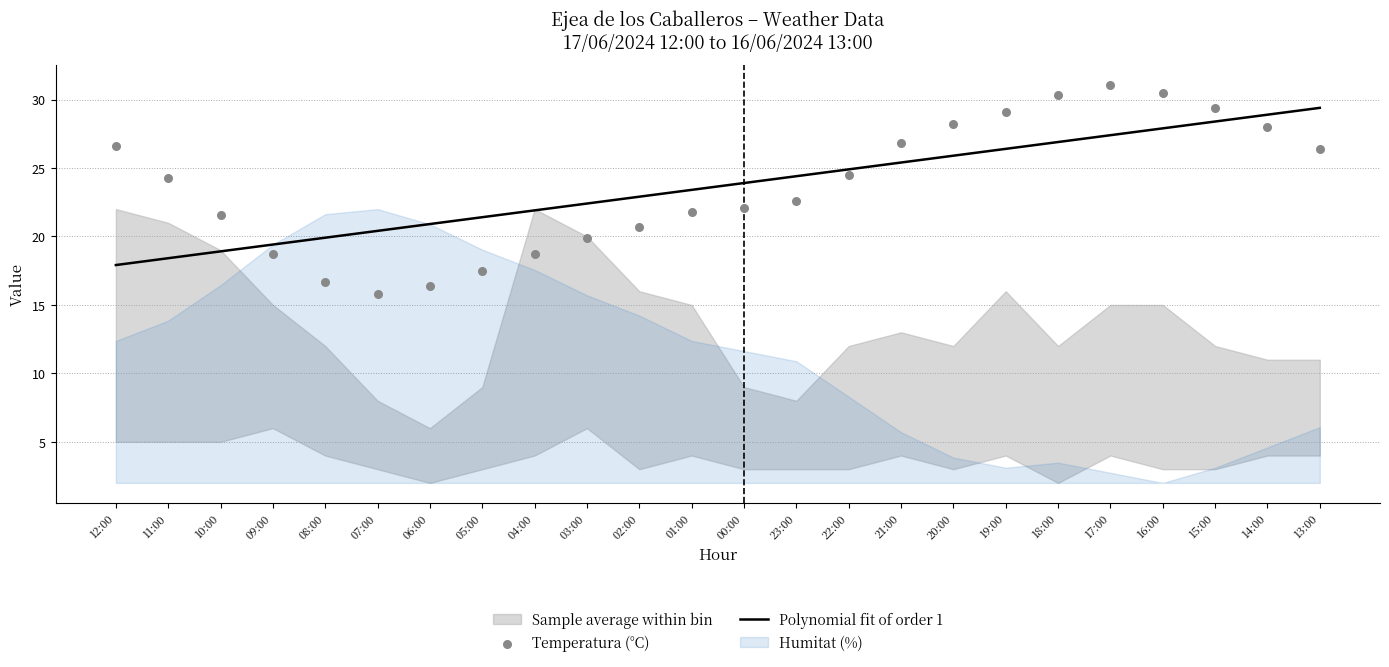

Which series has the widest spread of Y values?

Temperatura (°C)